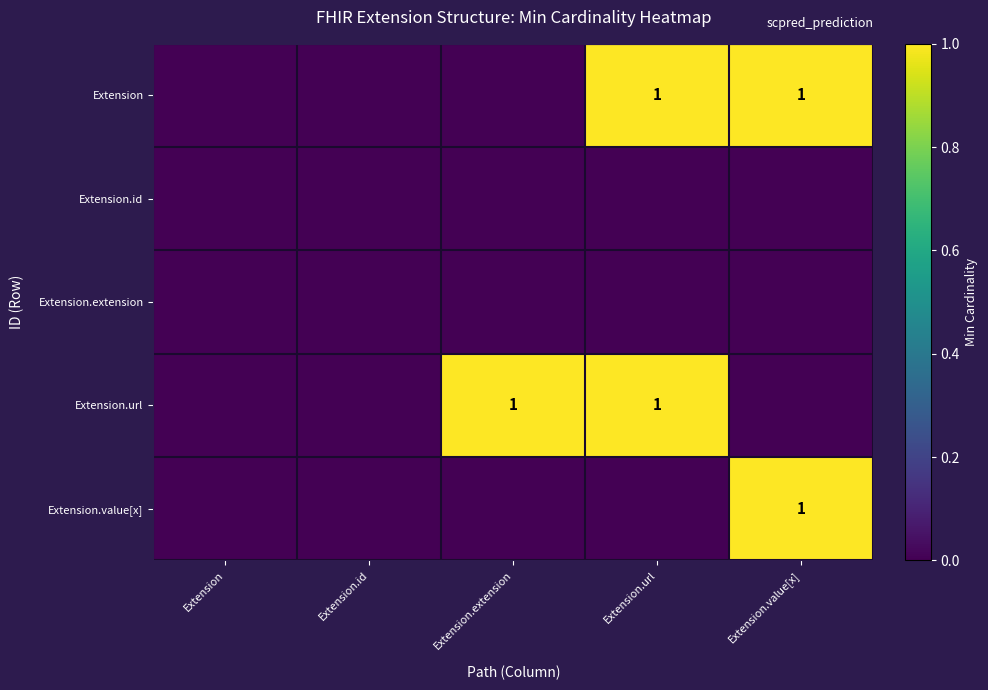

The Extension.url series shows 2 at Extension.extension. True or false?

False